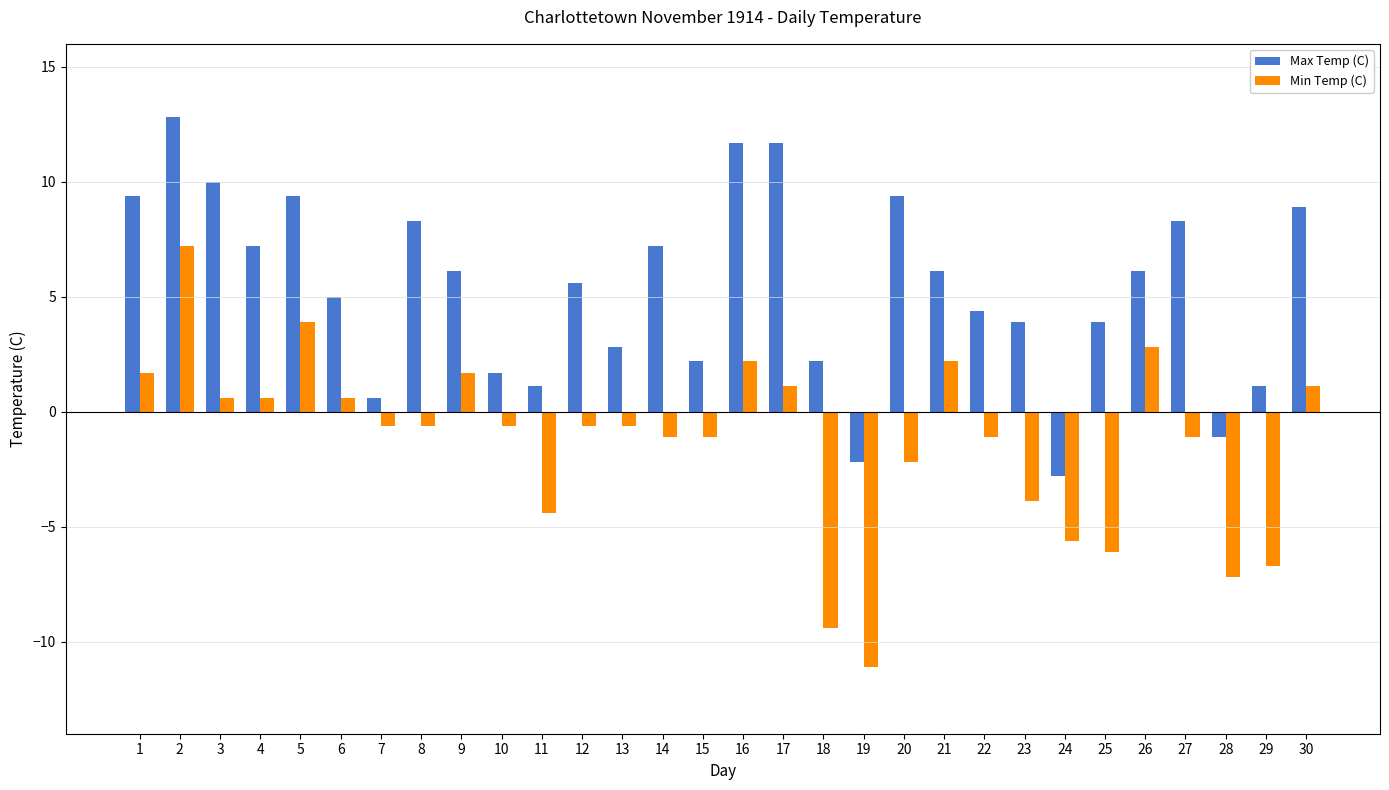

What is the lowest value of the Min Temp (C) series?

-11.1